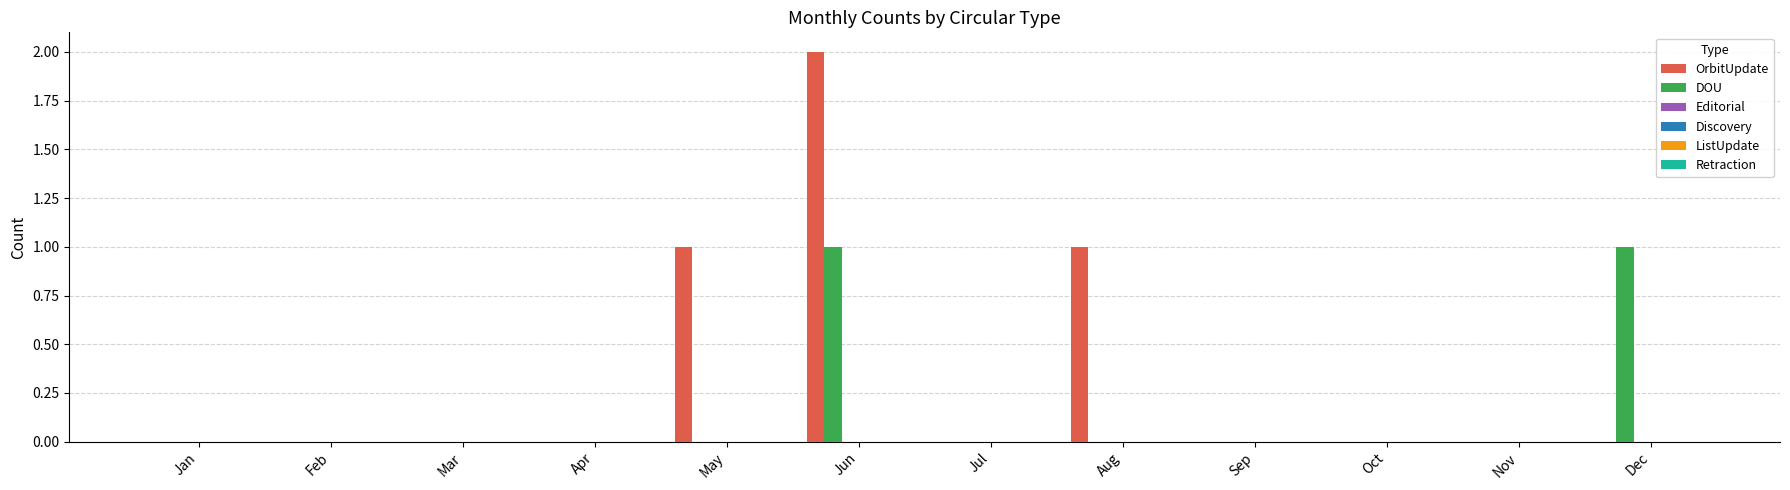

Which series has the largest total across all categories?

OrbitUpdate